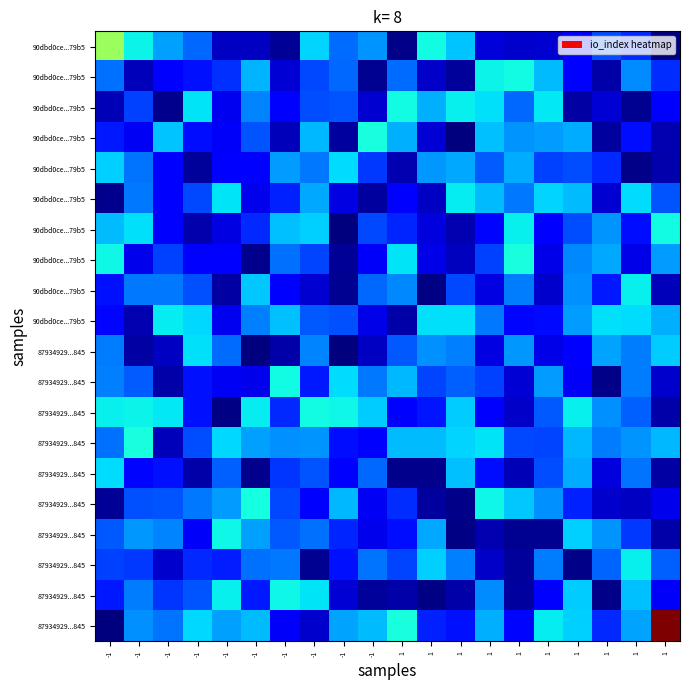

How many data points does each series have?

20